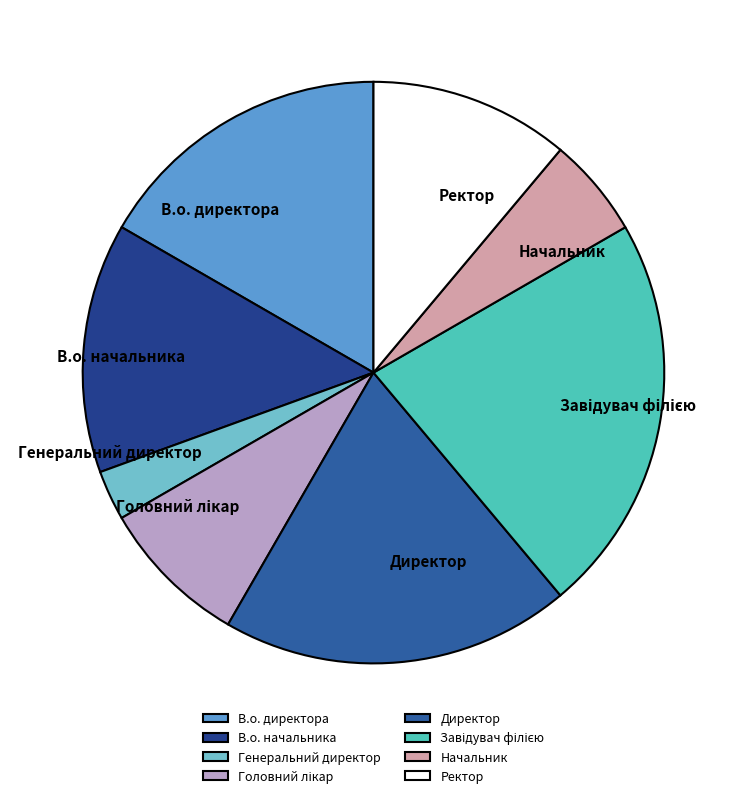

True or false: Начальник accounts for 6% of the total.

True